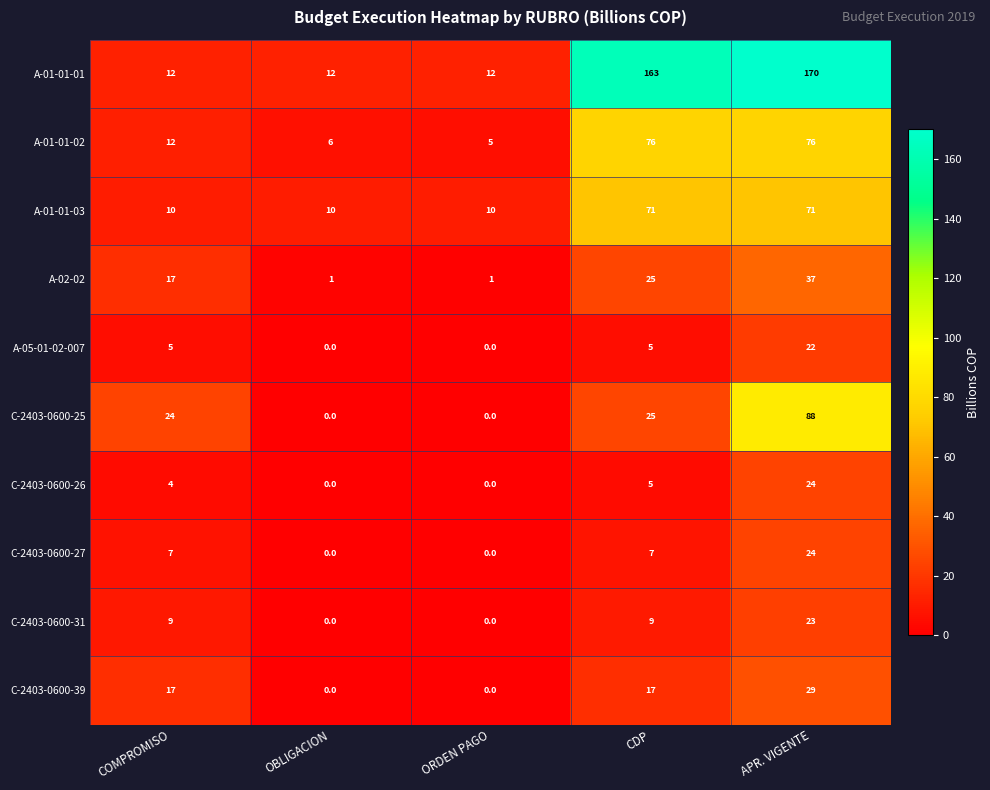

How many values in the C-2403-0600-39 series are below 17?

2